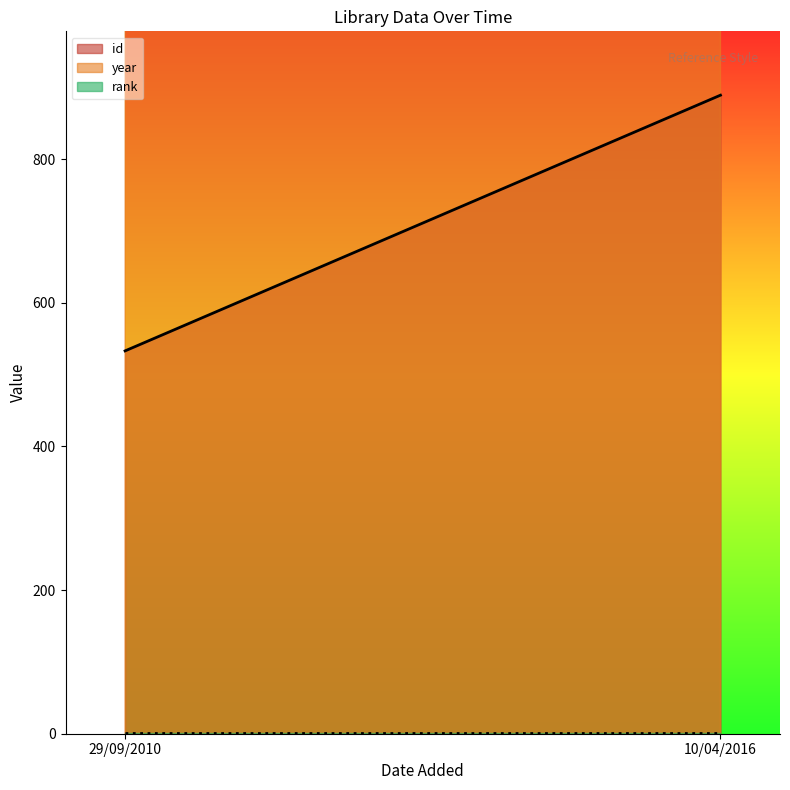

What is the label of the 2nd point from the right?

29/09/2010